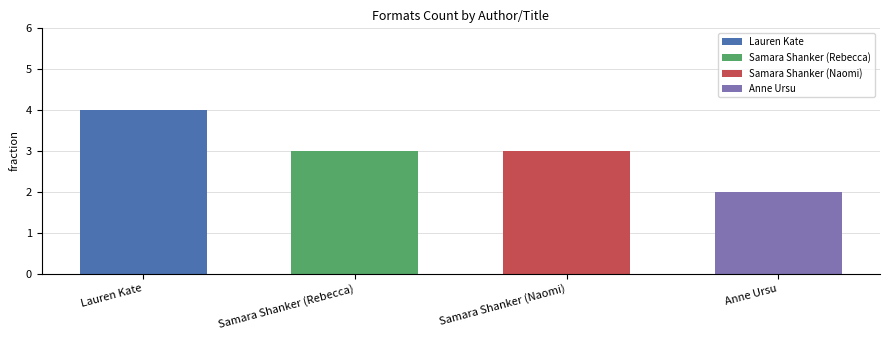

Reading left to right, transcribe all the data shown in this chart.

4	3	3	2